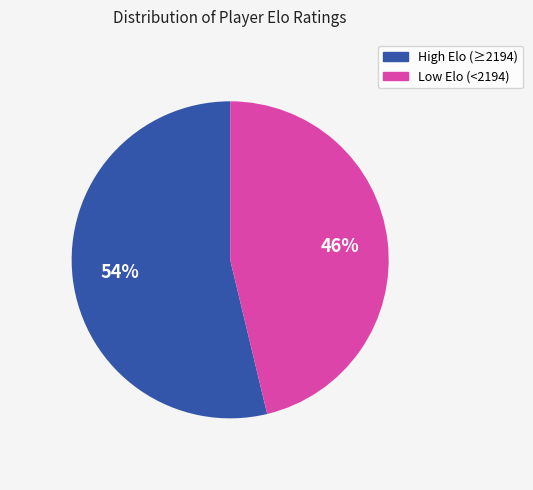

To the nearest percent, what is the average slice percentage?

50%